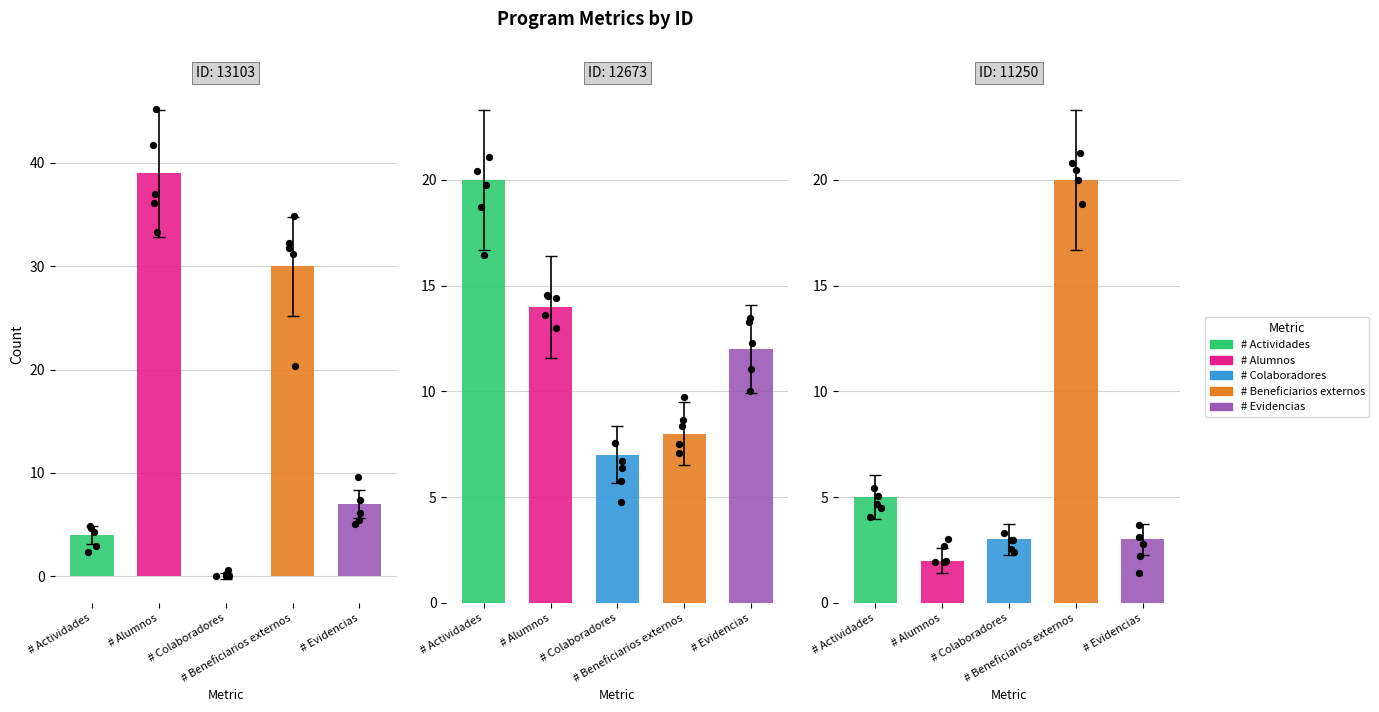

Which series has the widest spread of Y values?

# Alumnos